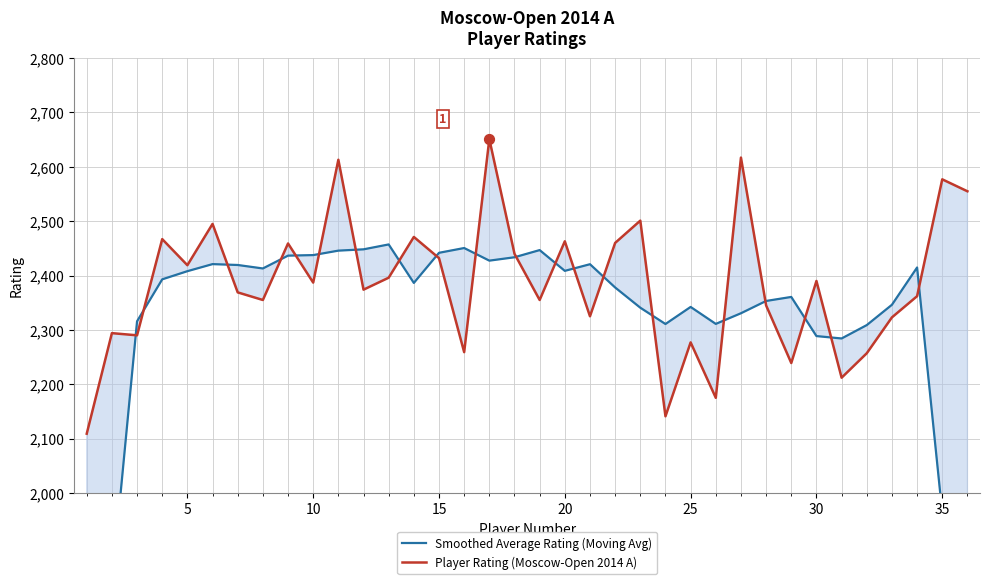

Is the value of Player Rating (Moscow-Open 2014 A) at 14 greater than the value of Smoothed Average Rating (Moving Avg) at 35?

Yes